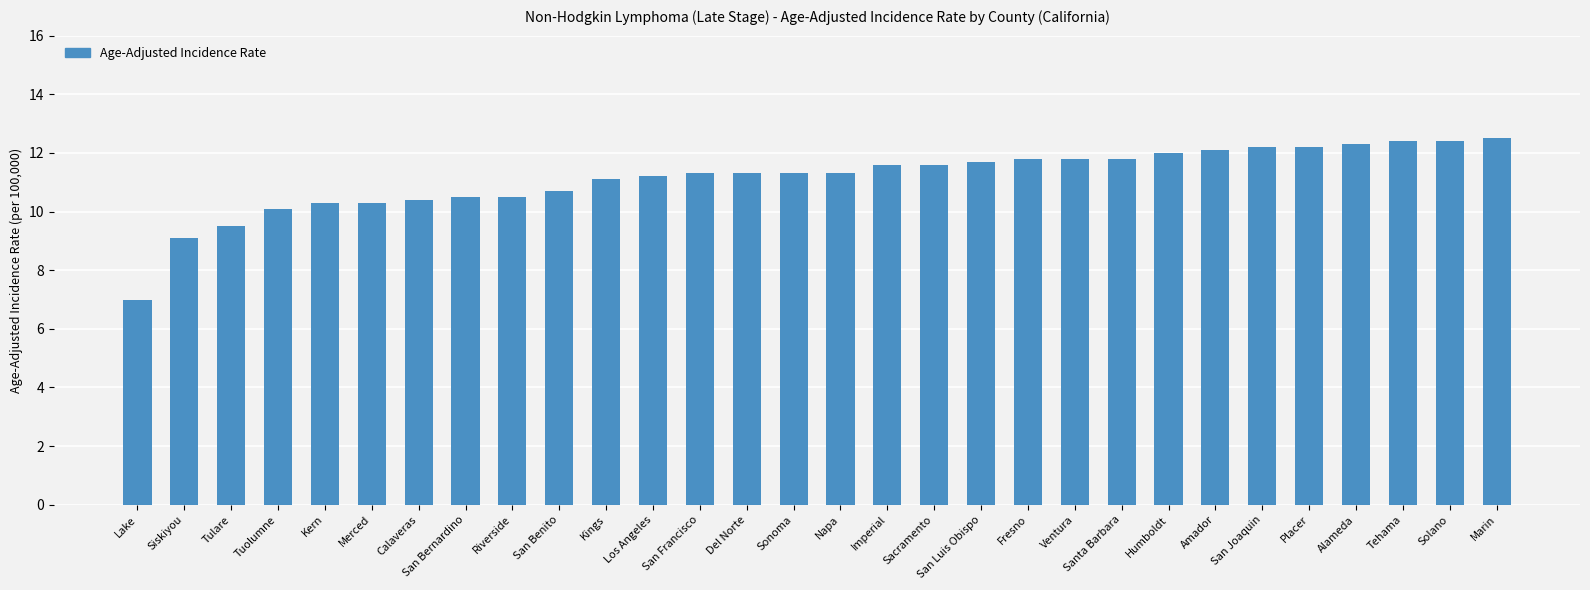

At which category does the chart reach its minimum across all series?

Lake